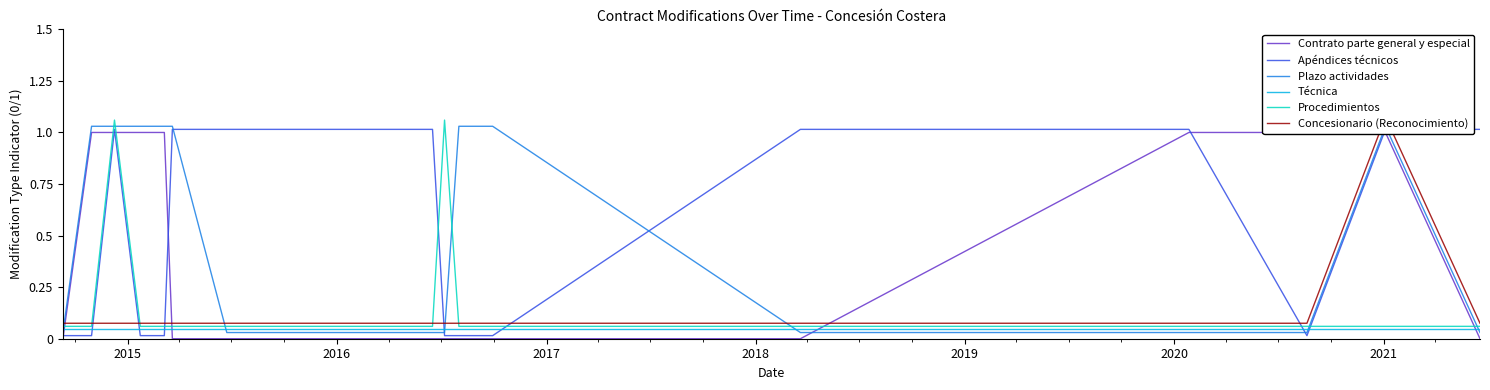

What are all the series names shown in the legend?

Contrato parte general y especial, Apéndices técnicos, Plazo actividades, Técnica, Procedimientos, Concesionario (Reconocimiento)